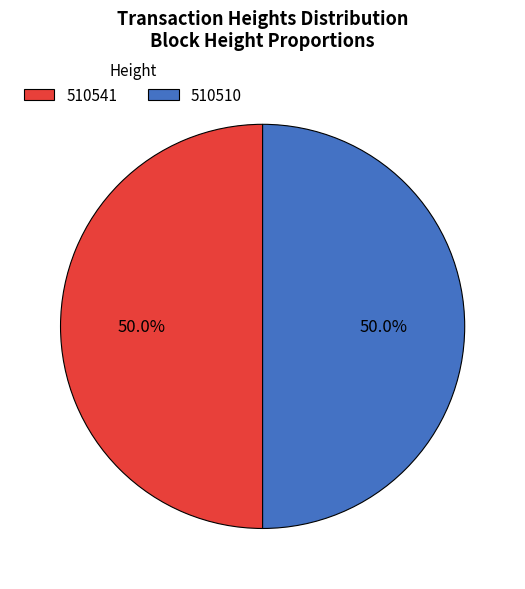

What is the ratio of the value at 510541 to the value at 510510?

1.0